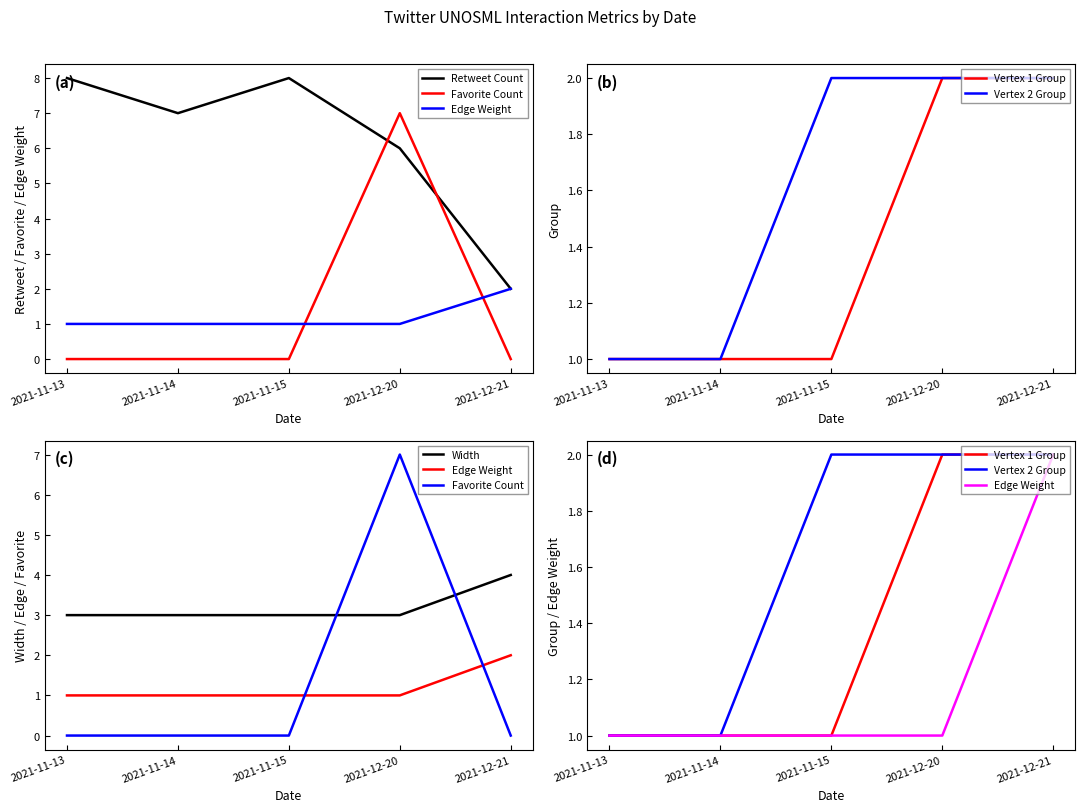

How many data points in Favorite Count are above 0?

1